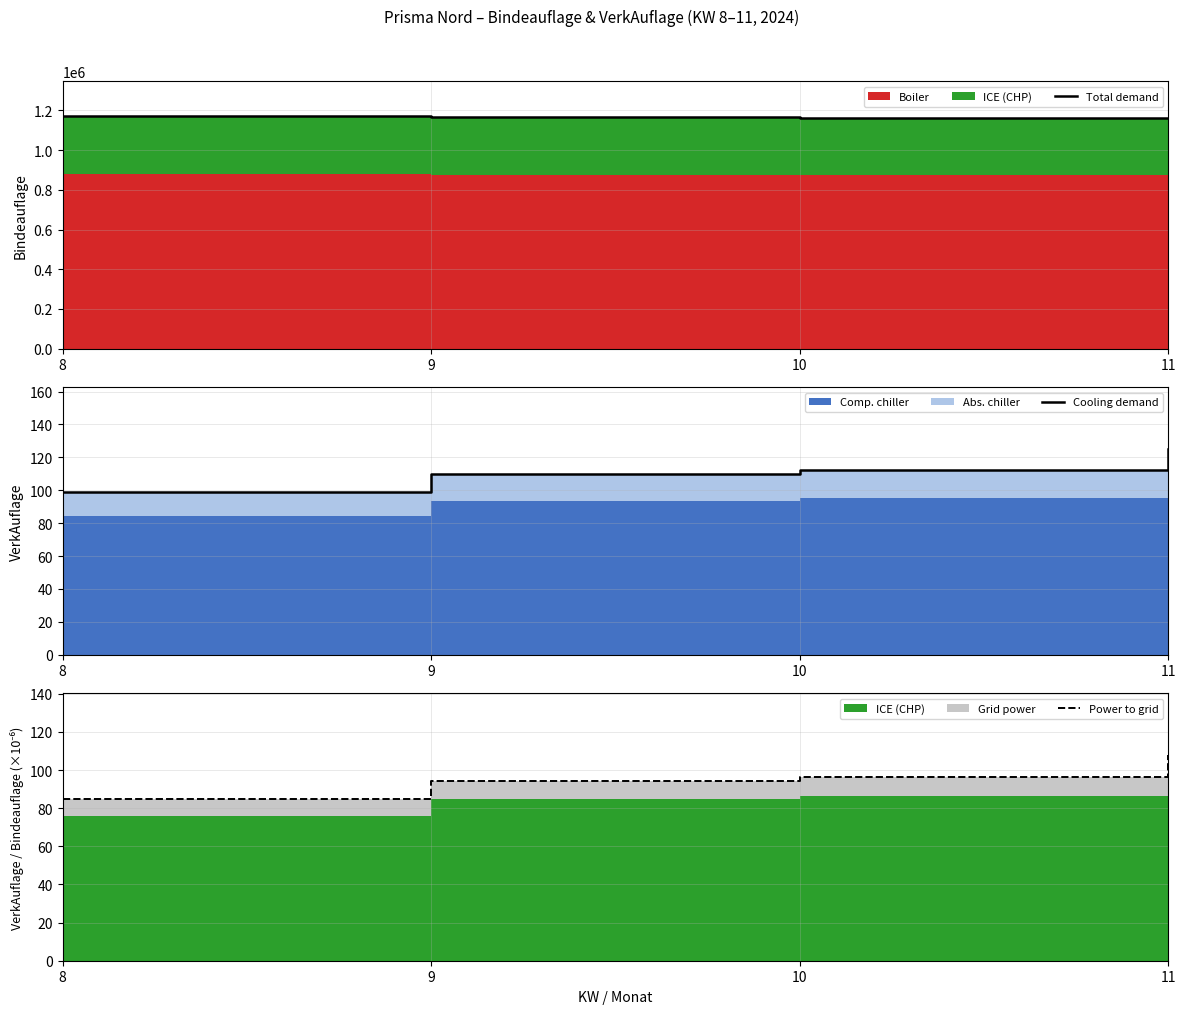

Where does the Cooling demand series first go above 112?

11